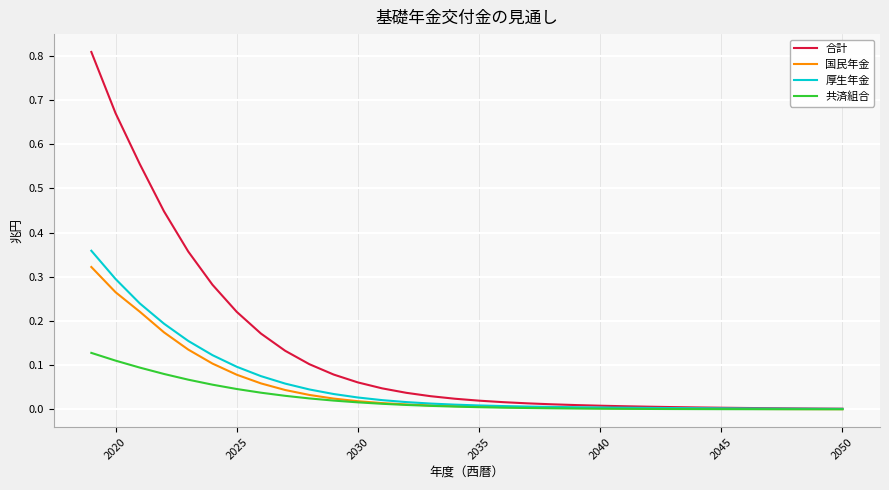

How many series are shown in this chart?

4